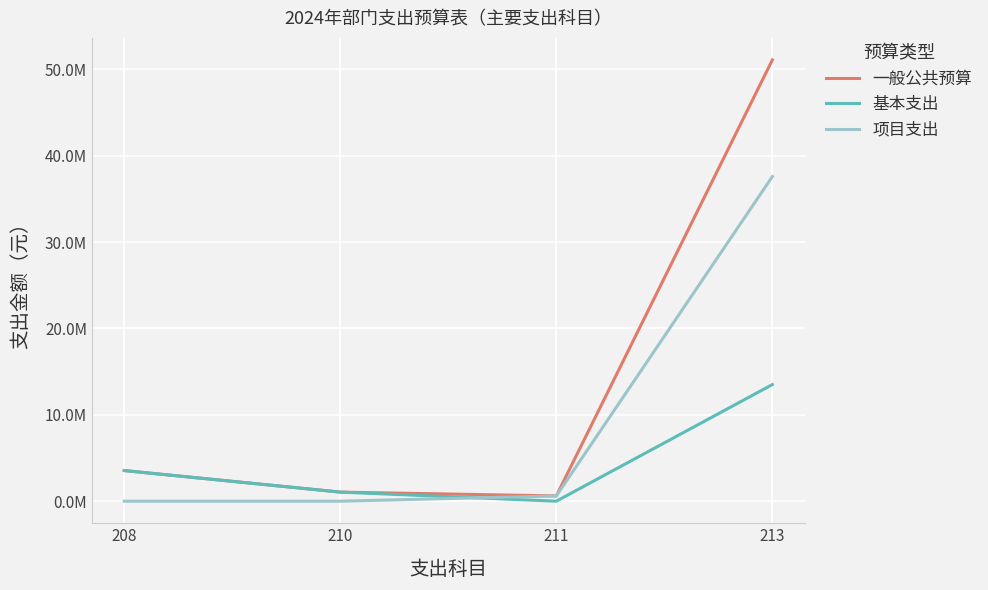

What value does the 一般公共预算 series have at 210?

1052151.5